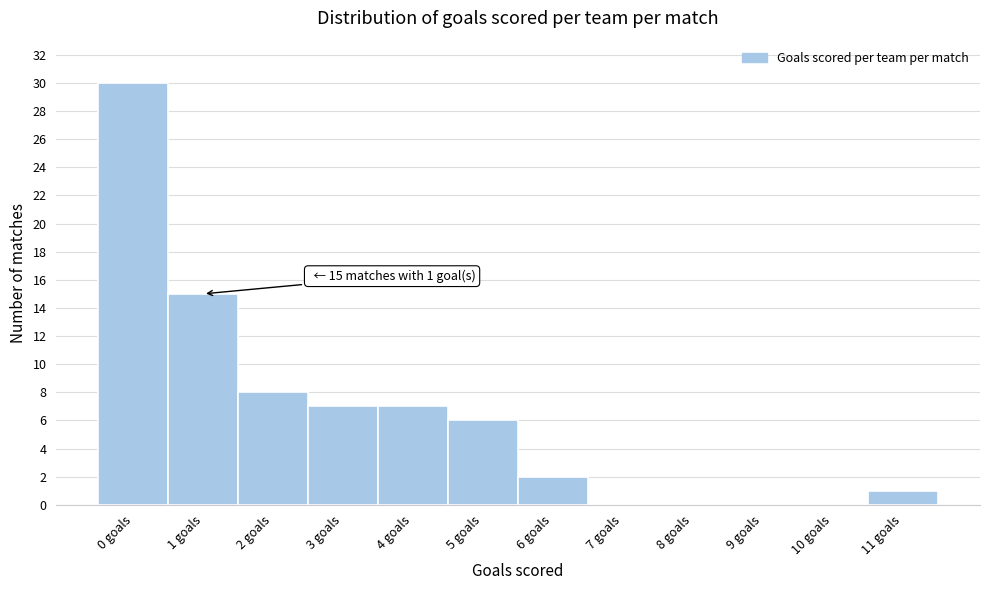

Which range on the x-axis has the tallest bar?

-0.5 to 0.5